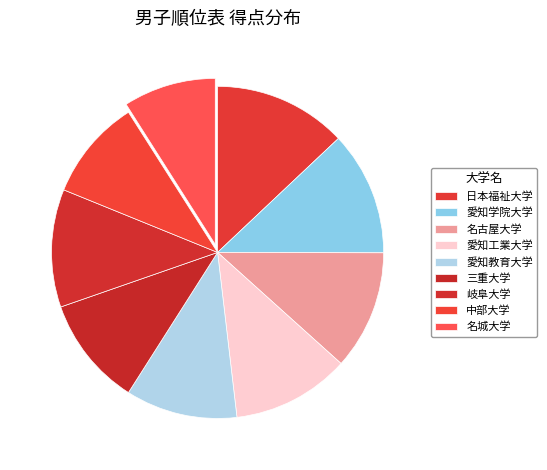

How many slices are in this pie chart?

9